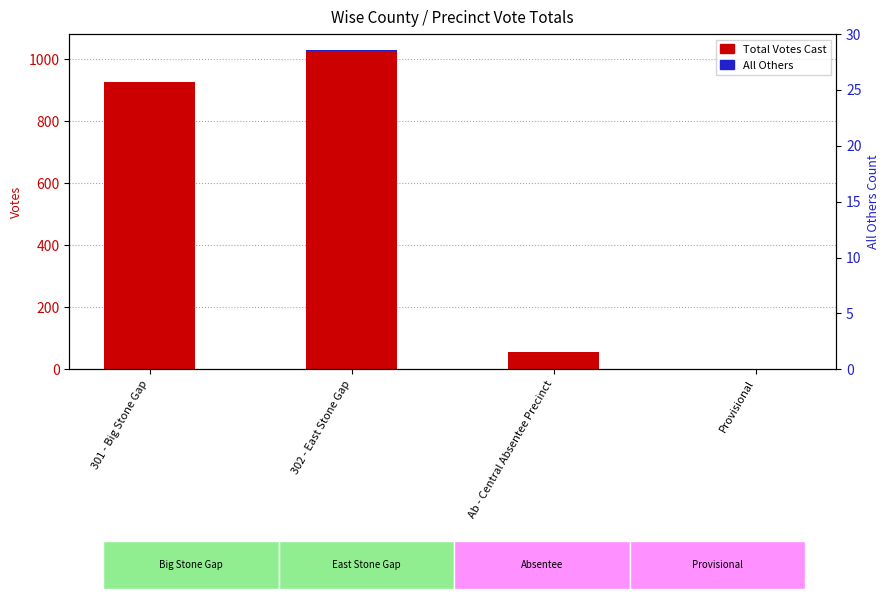

True or false: Total Votes Cast has a value of 56 at Ab - Central Absentee Precinct.

True